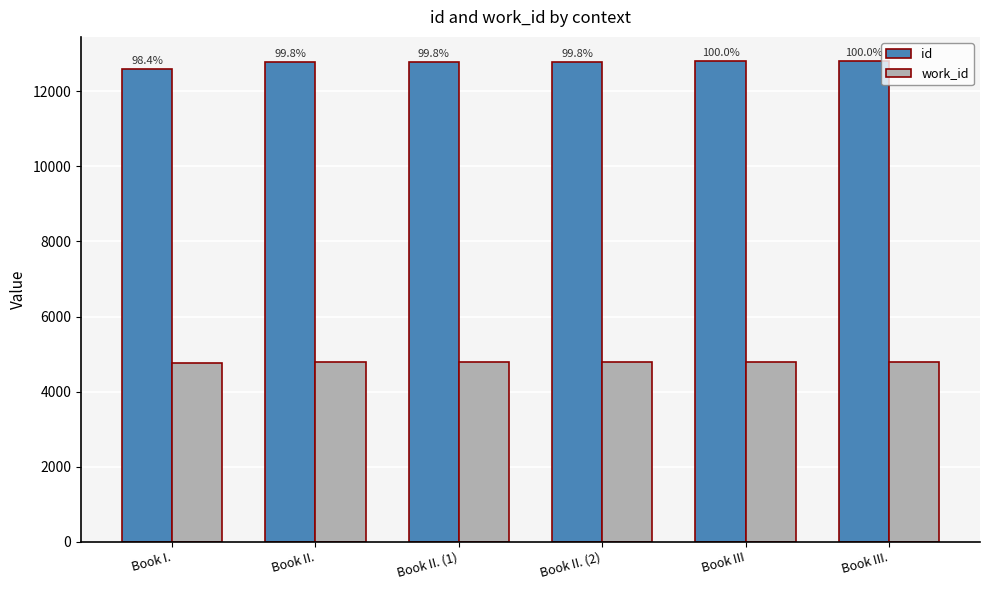

How many bars are there in each group?

2